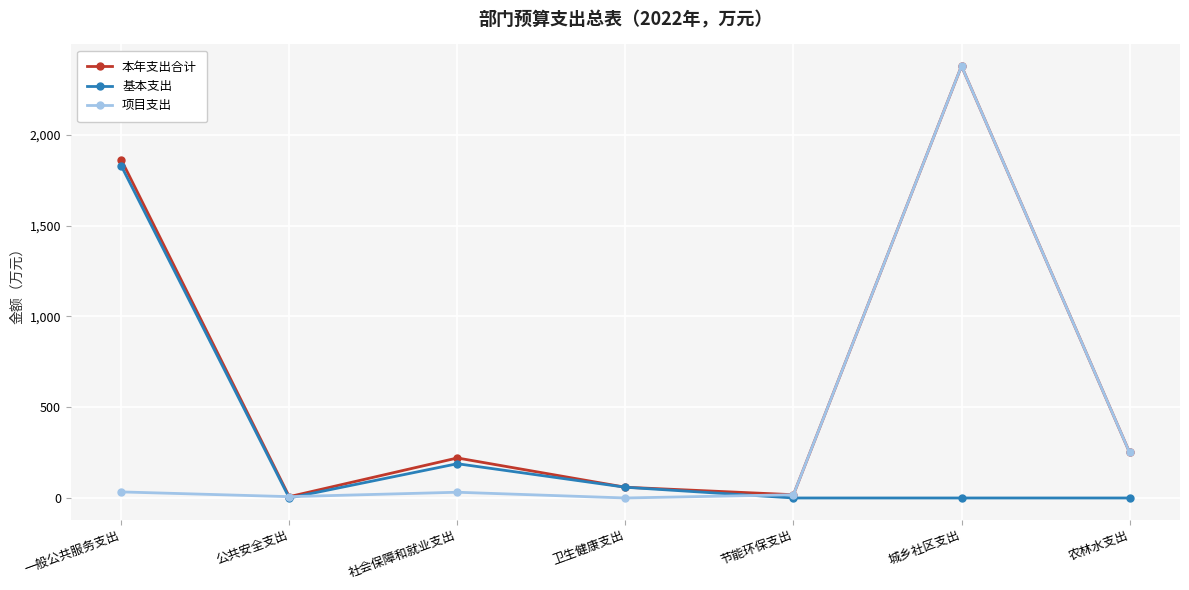

What is the maximum value shown in the chart?

2379.9